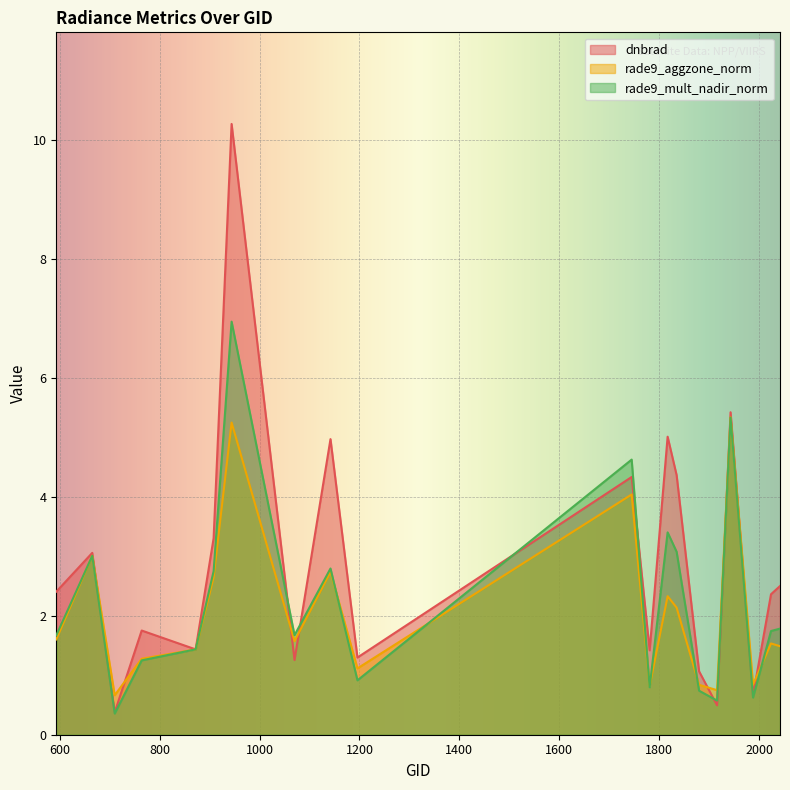

List the series in order of their overall mean, lowest first.

rade9_aggzone_norm, rade9_mult_nadir_norm, dnbrad